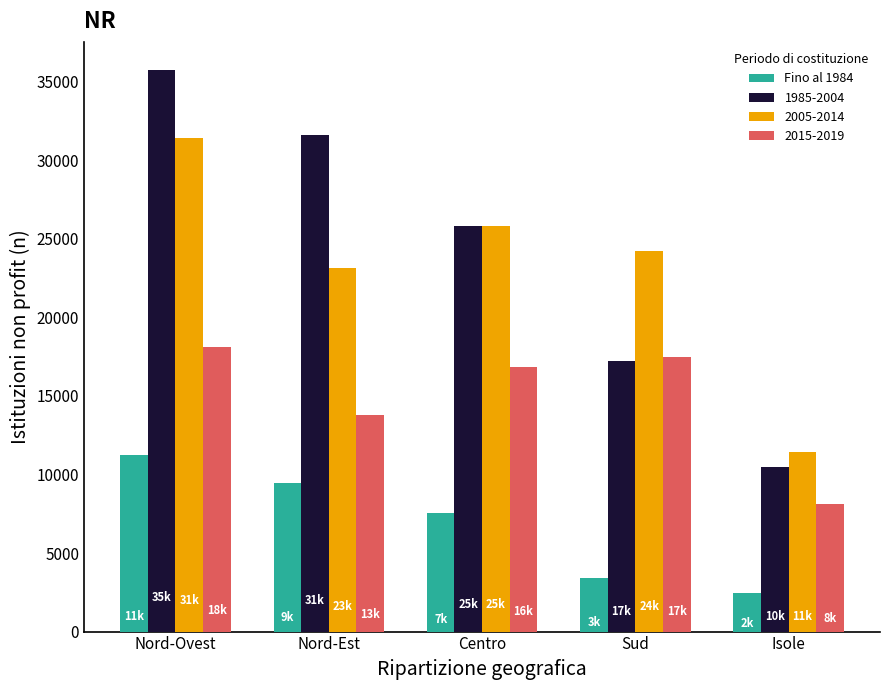

Reading right to left, list all the values displayed in this chart.

Fino al 1984: 2455	3423	7526	9482	11228
1985-2004: 10463	17248	25825	31615	35749
2005-2014: 11463	24218	25787	23133	31422
2015-2019: 8141	17449	16870	13759	18095